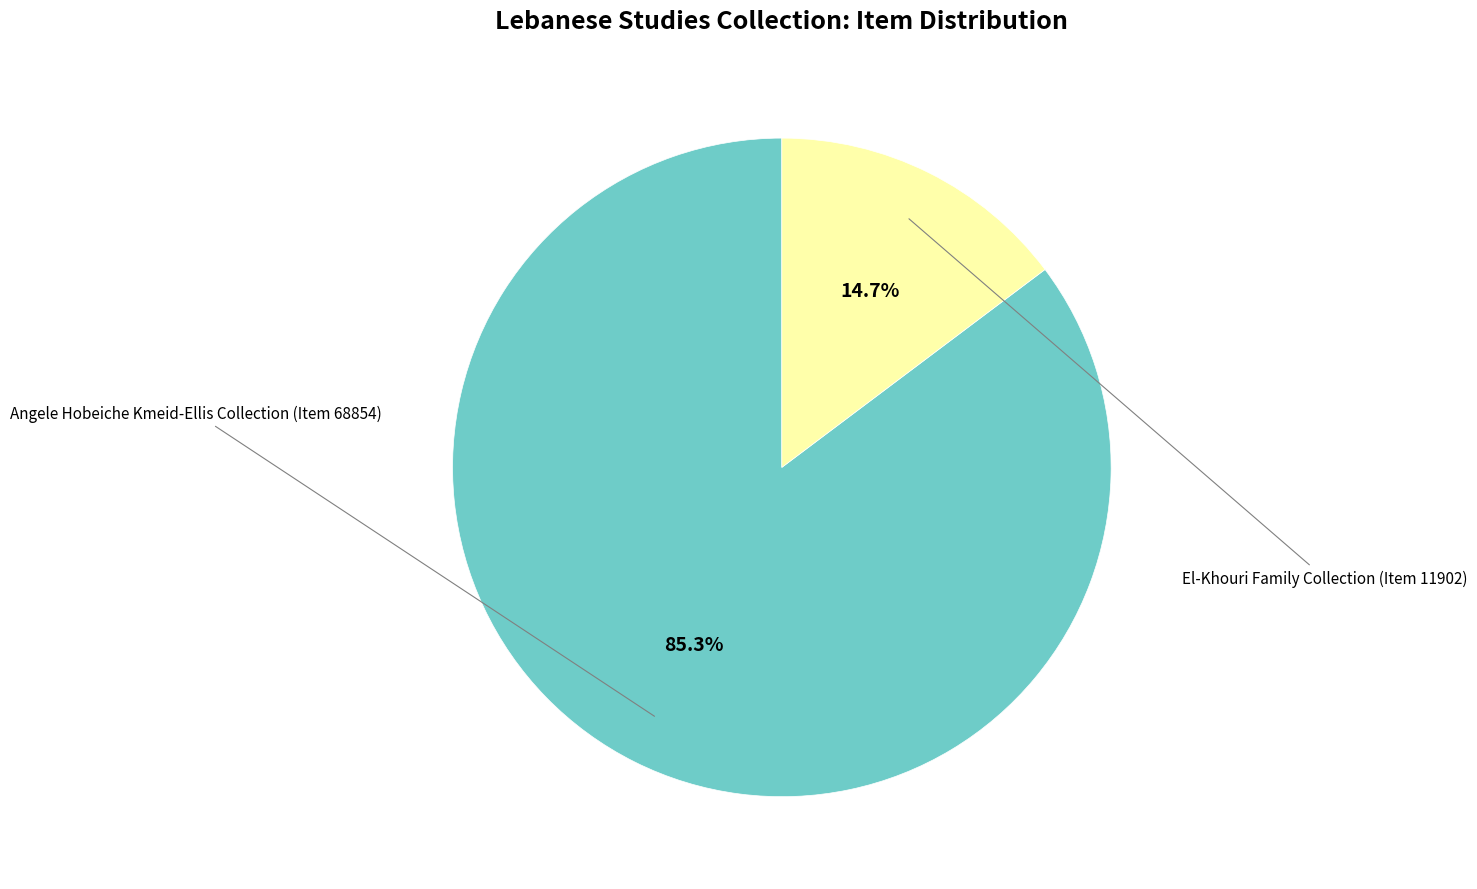

Does any single category account for the majority?

Yes